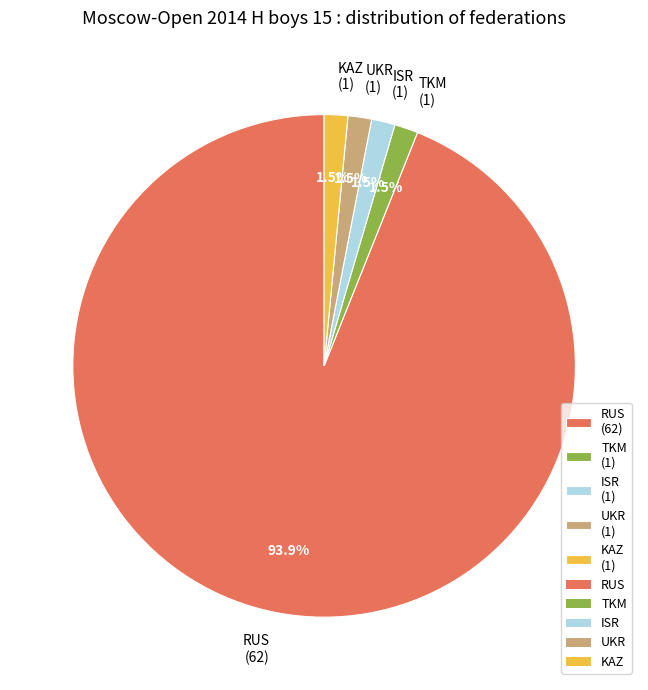

Does RUS represent more than half of the total?

Yes